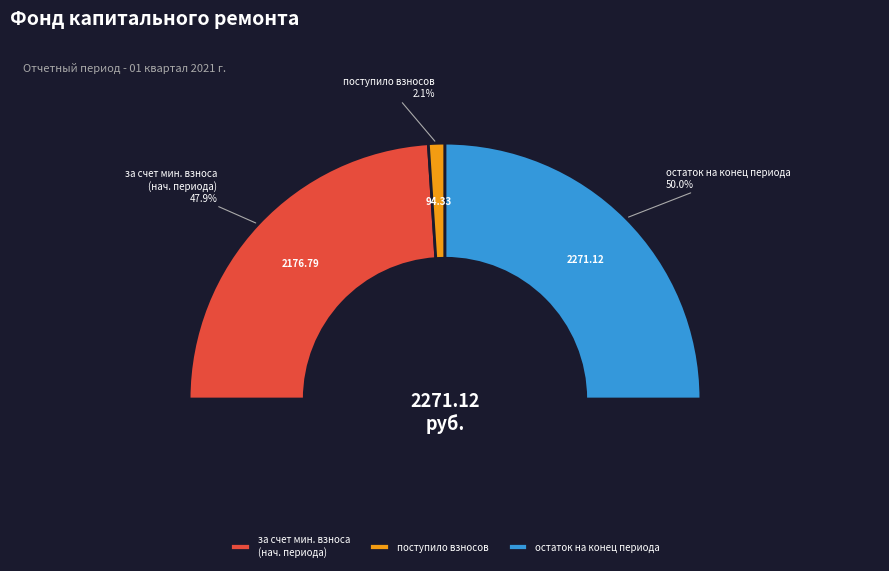

Which slice is the smallest?

пеней